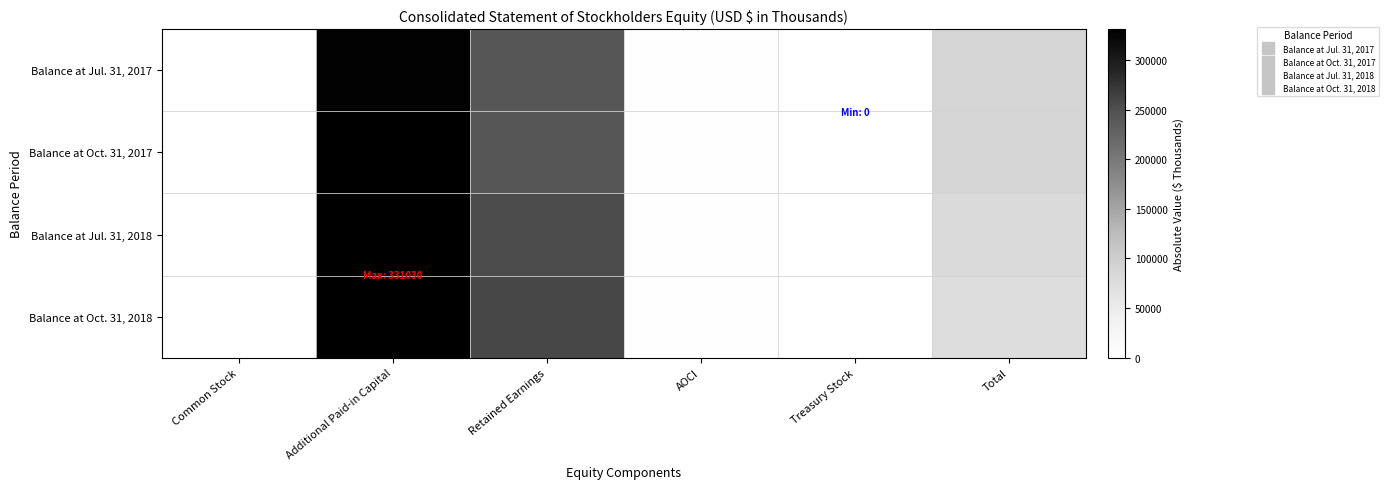

Reading left to right, transcribe all the data shown in this chart.

Balance at Jul. 31, 2017: Common Stock=465	Additional Paid-in Capital=328294	Retained Earnings=241900	AOCI=2013	Treasury Stock=0	Total=88872
Balance at Oct. 31, 2017: Common Stock=470	Additional Paid-in Capital=329971	Retained Earnings=242540	AOCI=2096	Treasury Stock=815	Total=89182
Balance at Jul. 31, 2018: Common Stock=472	Additional Paid-in Capital=330770	Retained Earnings=252221	AOCI=2100	Treasury Stock=0	Total=81121
Balance at Oct. 31, 2018: Common Stock=472	Additional Paid-in Capital=331030	Retained Earnings=258202	AOCI=2370	Treasury Stock=0	Total=75670